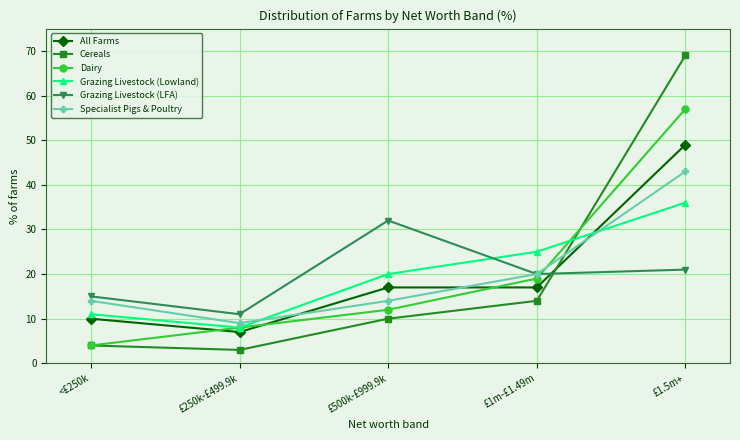

What is the value of the Grazing Livestock (LFA) point at the 2nd from the left?

11